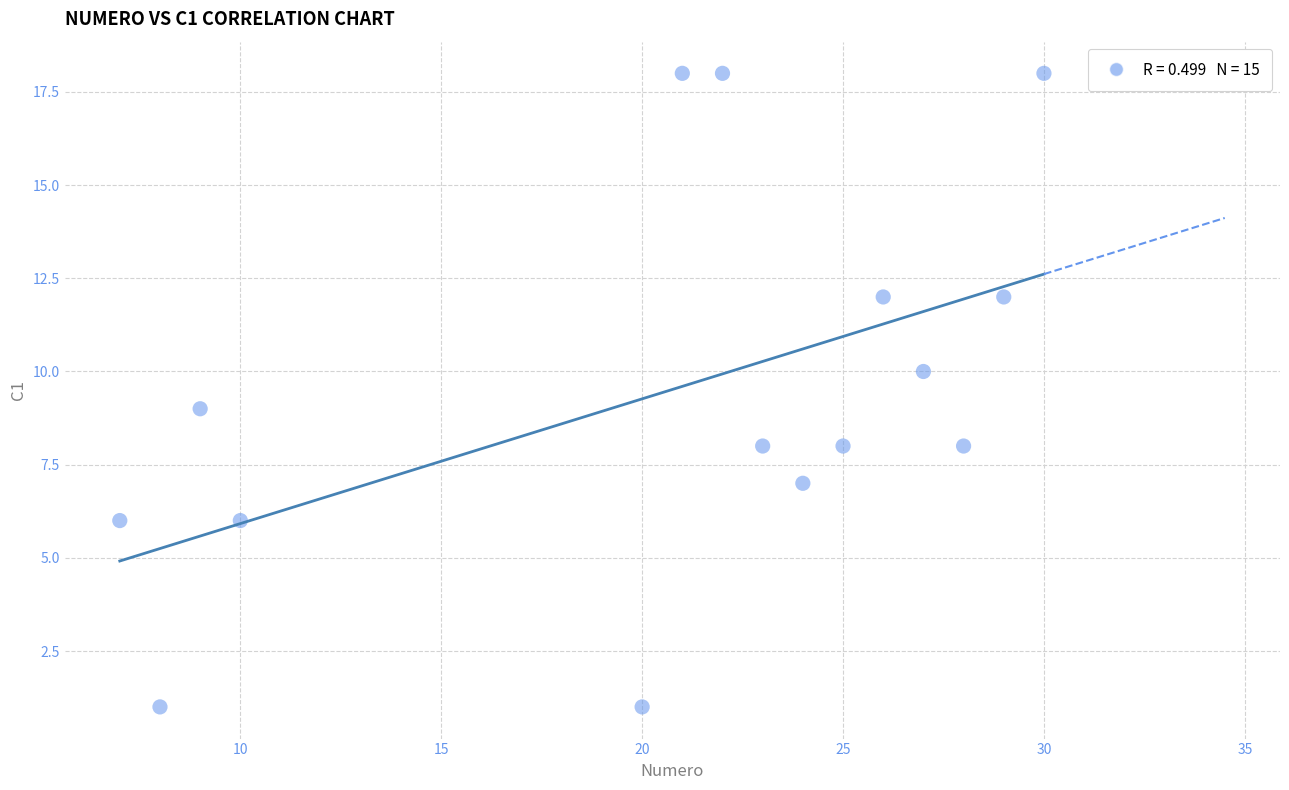

What is the range of X values (max minus min)?

23